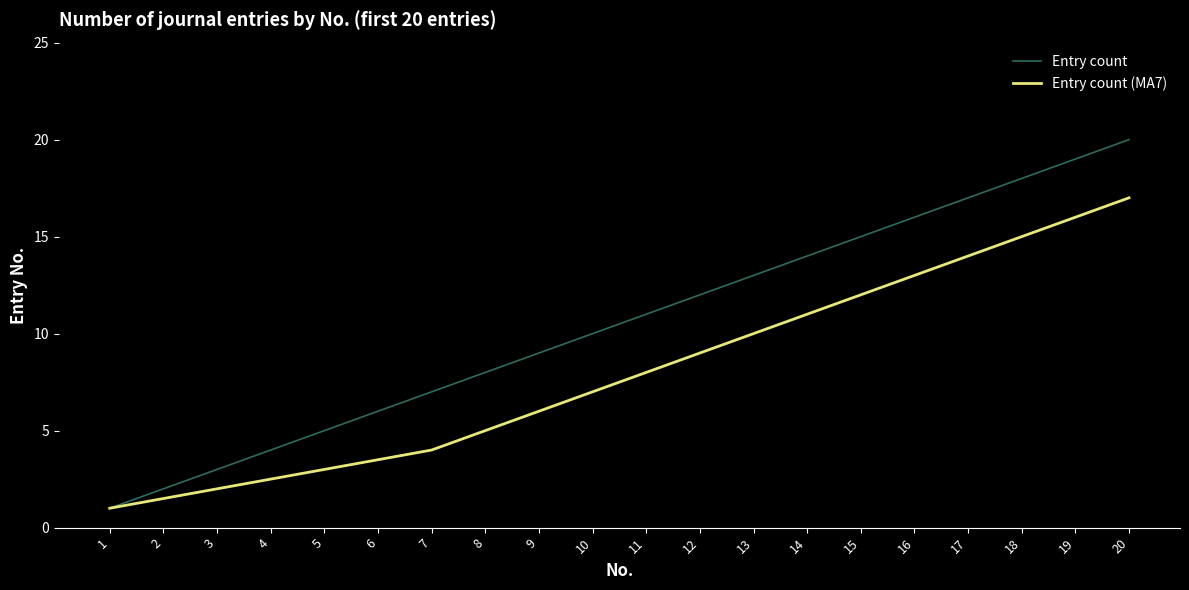

True or false: Entry count (MA7) has more than 1 interior local peaks.

False